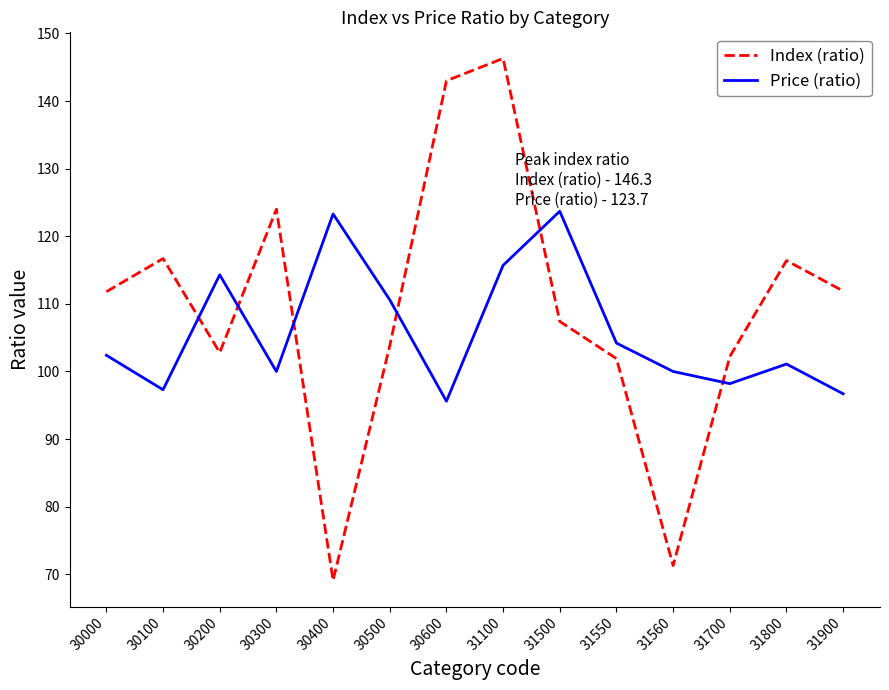

Rank the series by their maximum value, from lowest to highest.

Price (ratio), Index (ratio)